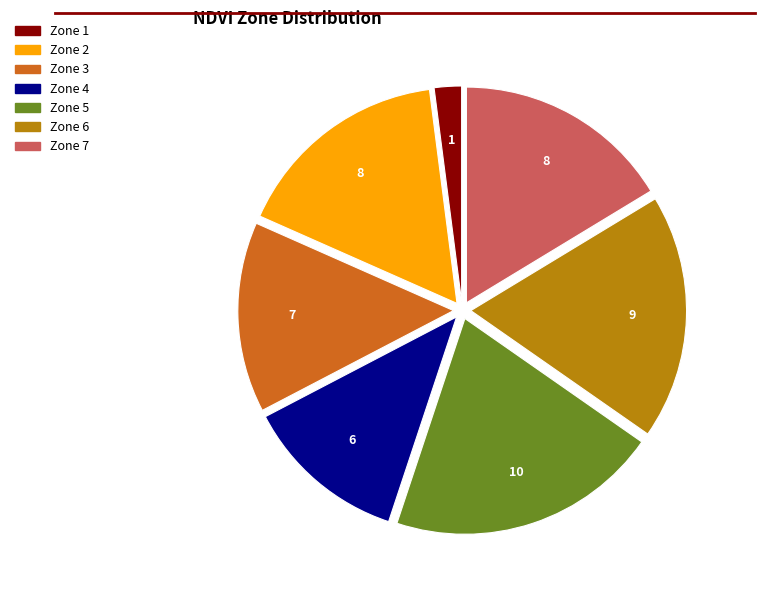

Does Zone 3 account for over 50% of the chart?

No